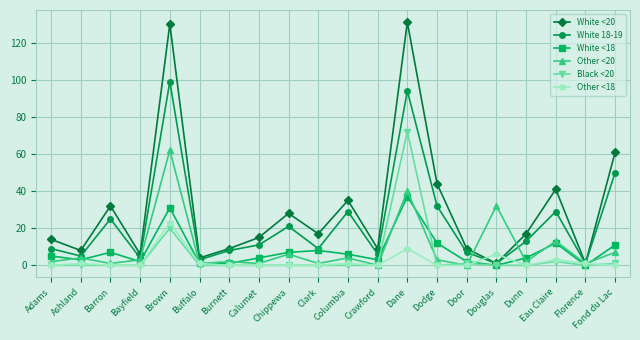

What is the label of the 9th point from the left?

Chippewa